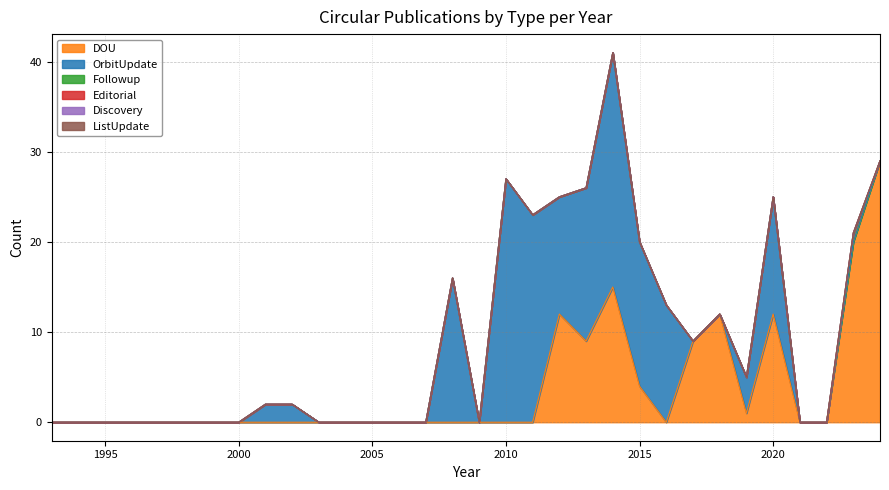

Is the value of OrbitUpdate at 2006 greater than the value of Followup at 2017?

No